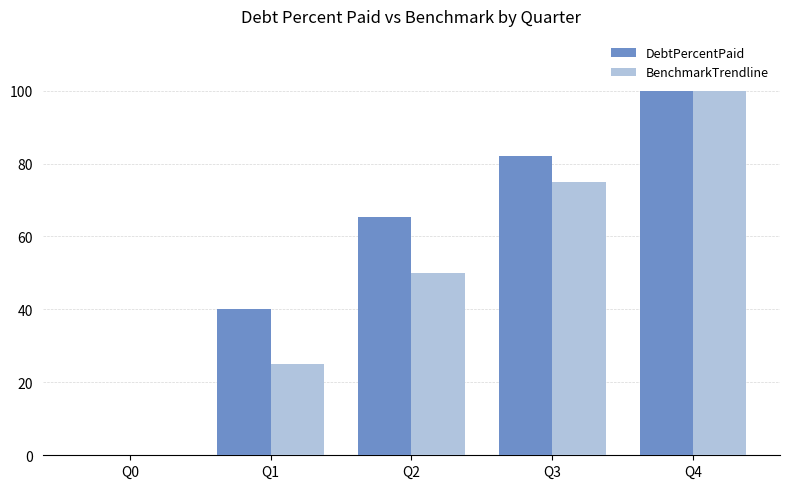

Are the bars horizontal?

No